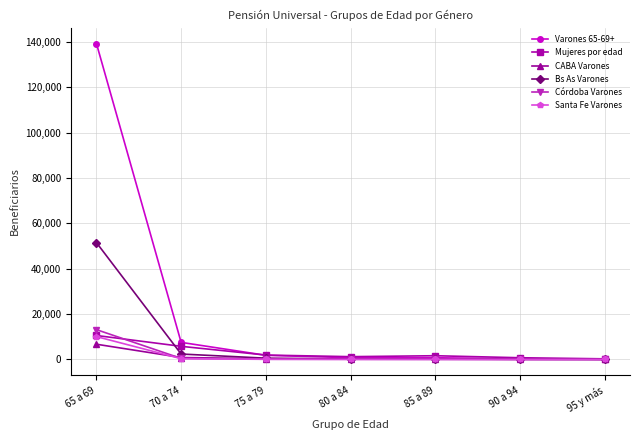

What is the maximum value for CABA Varones?

6703